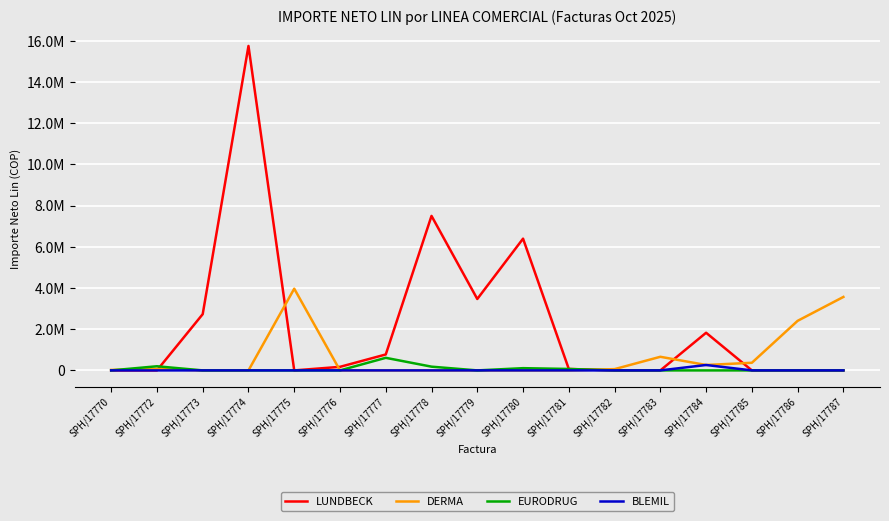

Where does the LUNDBECK series first go above 69960?

SPH/17773